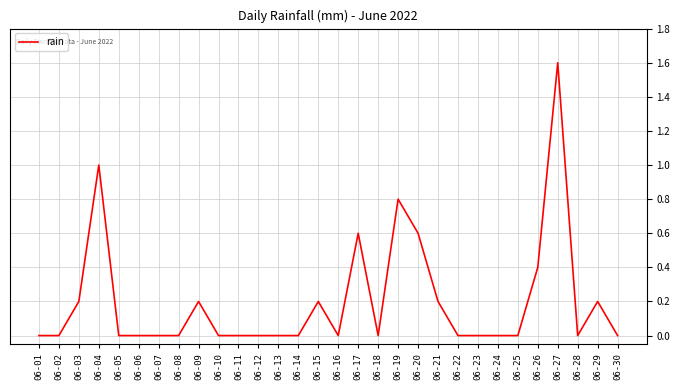

Does the chart display data point markers on the line(s)?

No